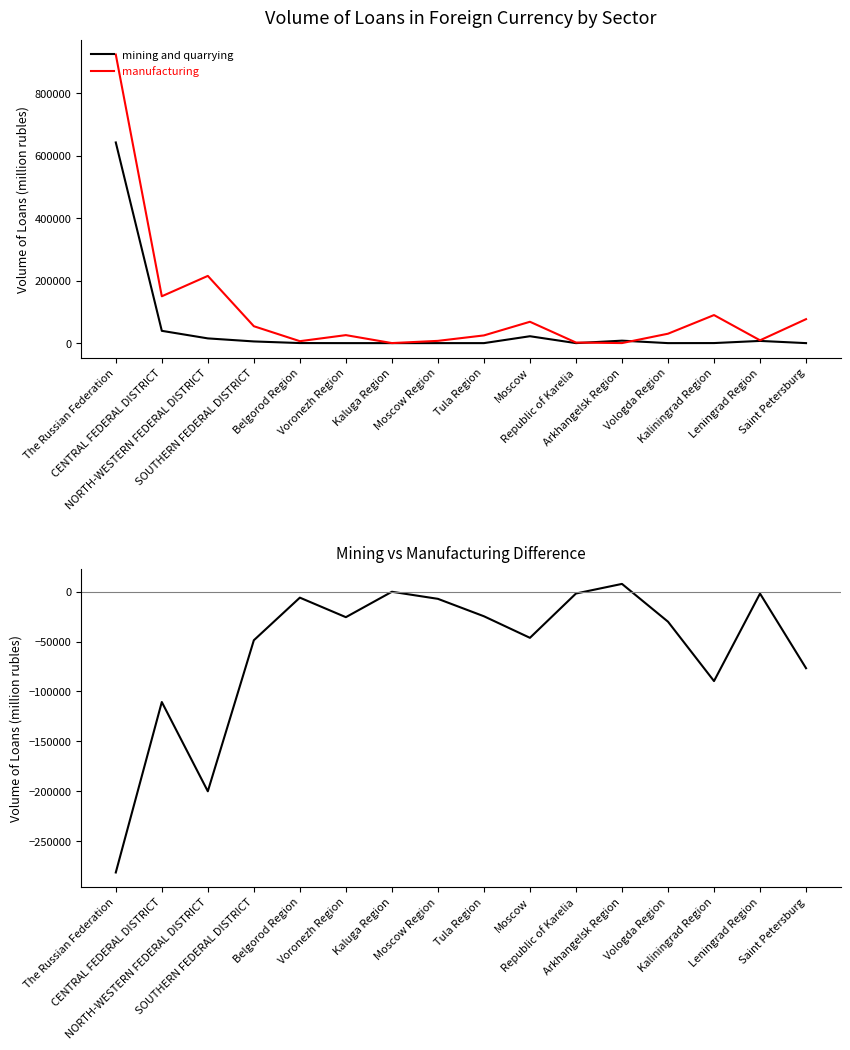

What is the difference between the maximum and minimum values in the mining minus manufacturing series?

289100